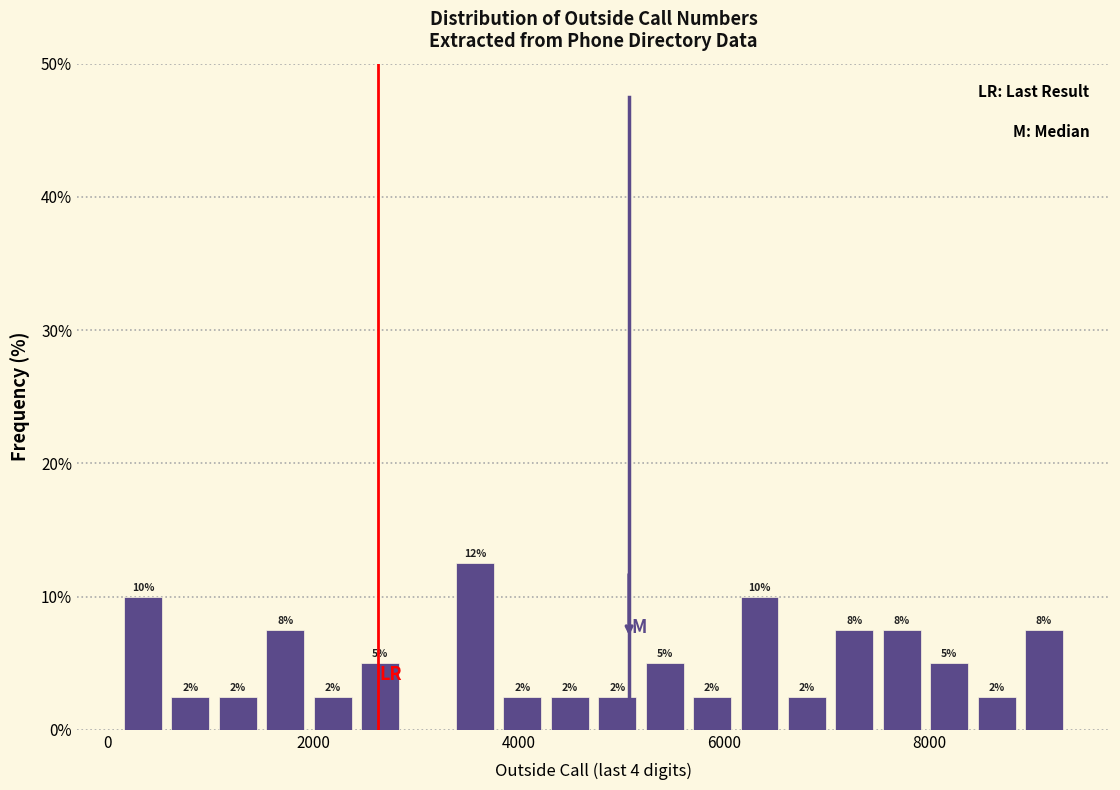

Around what value on the x-axis is the tallest bar? Give the approximate position of its centre, as read against the axis.

3600